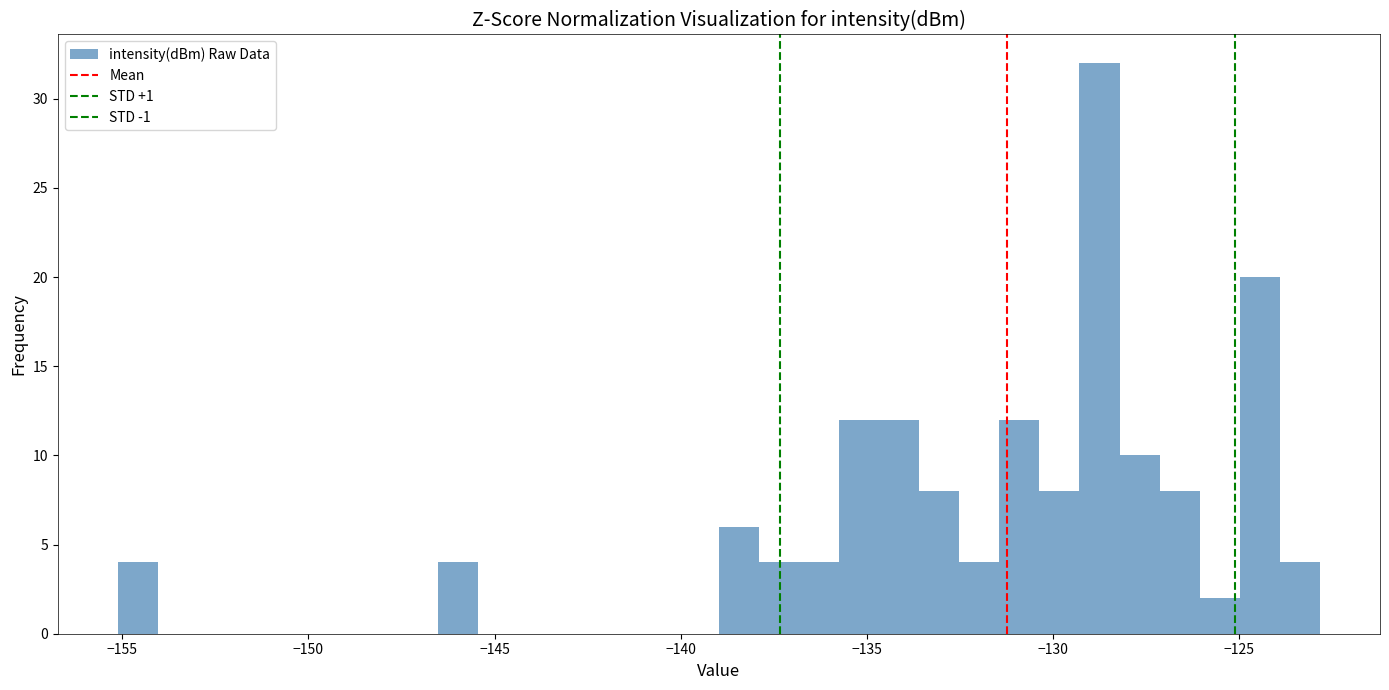

Around what value on the x-axis is the tallest bar? Give the approximate position of its centre, as read against the axis.

-129.0